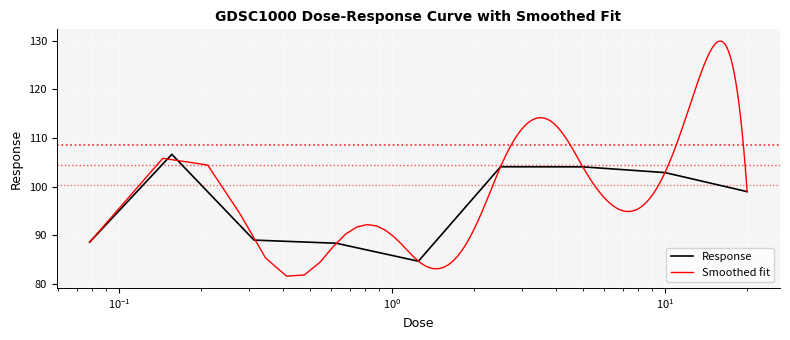

What is the highest value of the Response series?

106.7